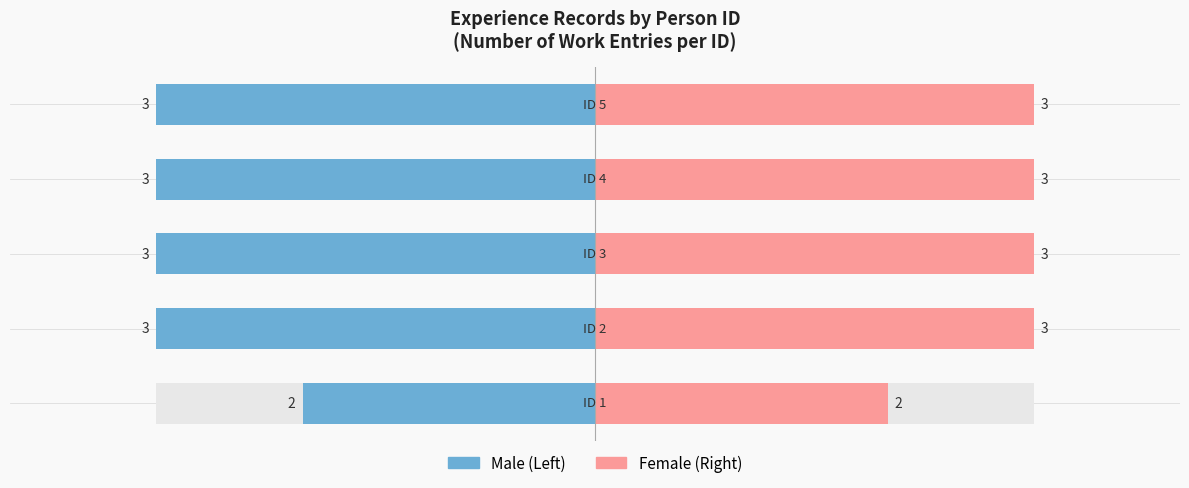

Are the bars grouped side by side (vs. stacked)?

Yes